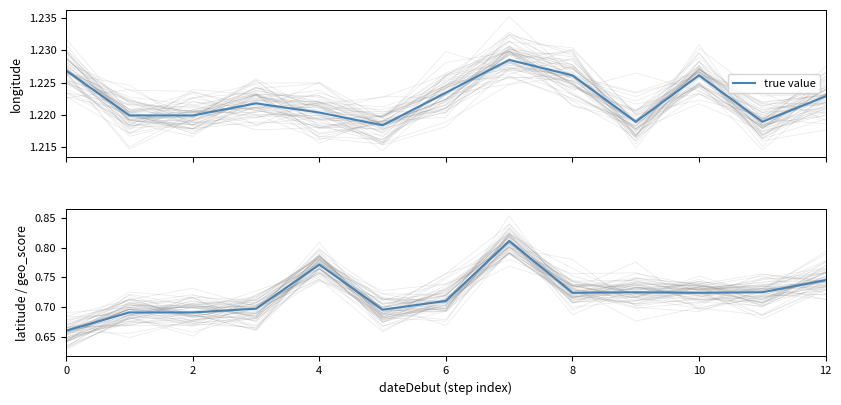

Is it true that the value at 6 is 0.7?

True